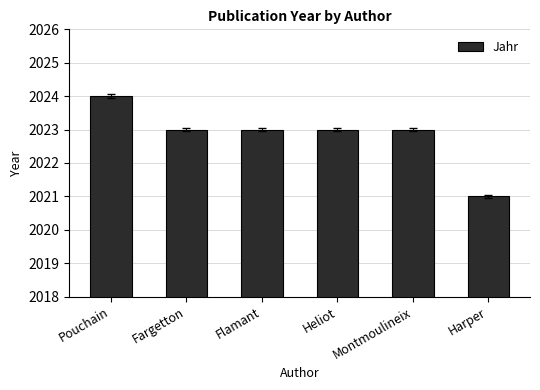

Reading left to right, extract all data points from this chart.

Pouchain=2024	Fargetton=2023	Flamant=2023	Heliot=2023	Montmoulineix=2023	Harper=2021